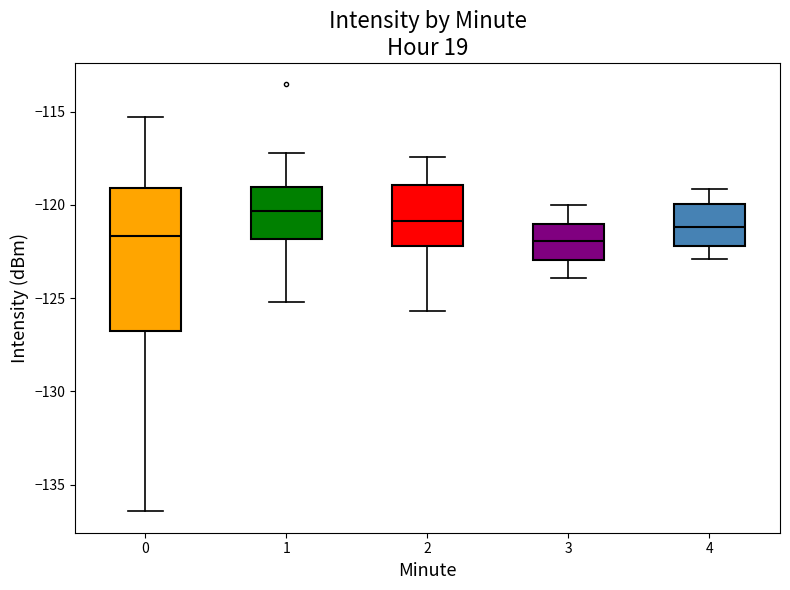

Comparing the boxes themselves (not the whiskers), which one is the tallest?

0